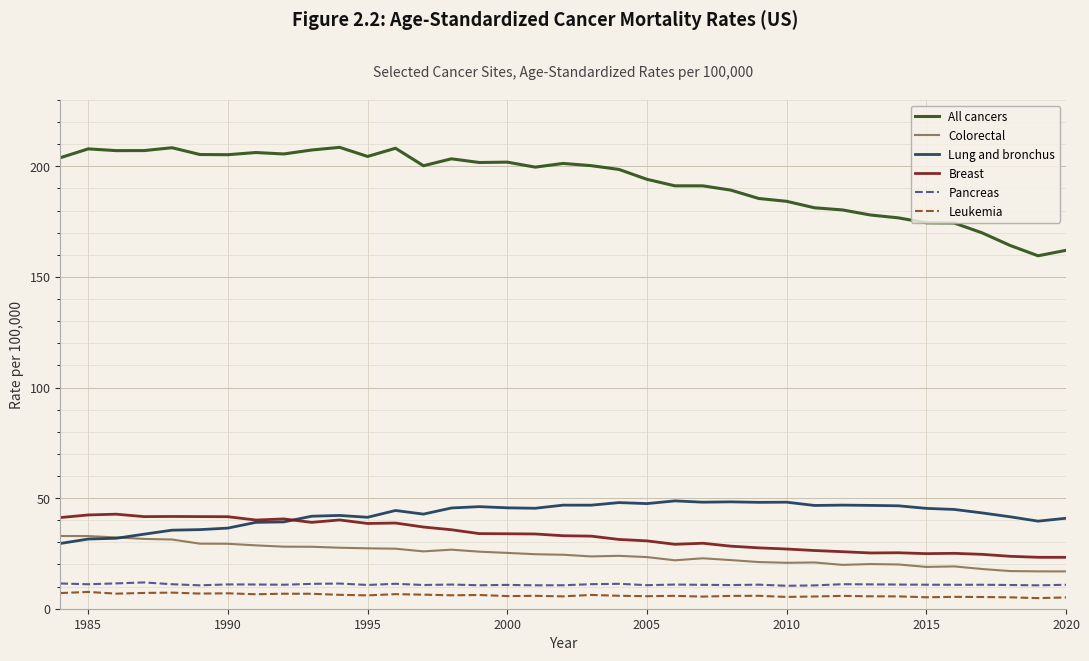

Which series has the widest spread of values?

All cancers